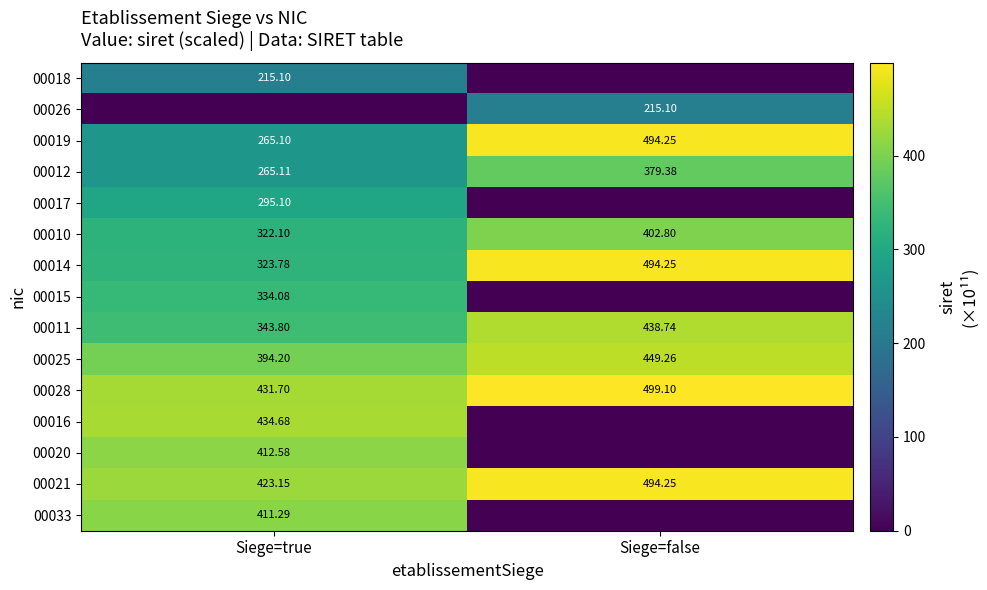

The 00010 series shows 402.8 at Siege=false. True or false?

True